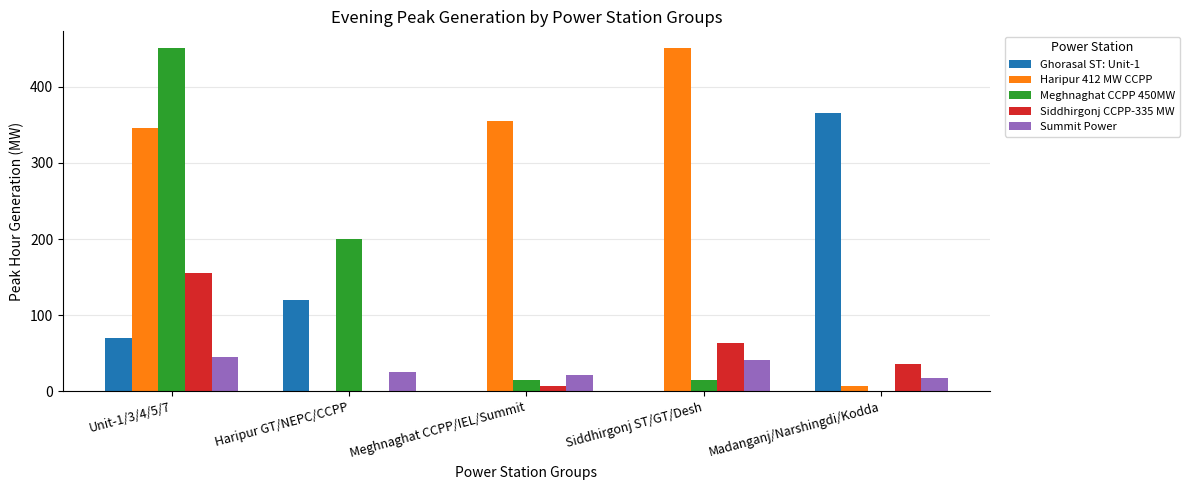

Reading left to right, transcribe all the data shown in this chart.

Ghorasal ST: Unit-1: Unit-1/3/4/5/7=70	Haripur GT/NEPC/CCPP=120	Meghnaghat CCPP/IEL/Summit=0	Siddhirgonj ST/GT/Desh=0	Madanganj/Narshingdi/Kodda=365
Haripur 412 MW CCPP: Unit-1/3/4/5/7=346	Haripur GT/NEPC/CCPP=0	Meghnaghat CCPP/IEL/Summit=355	Siddhirgonj ST/GT/Desh=450	Madanganj/Narshingdi/Kodda=7
Meghnaghat CCPP 450MW: Unit-1/3/4/5/7=450	Haripur GT/NEPC/CCPP=200	Meghnaghat CCPP/IEL/Summit=15	Siddhirgonj ST/GT/Desh=15	Madanganj/Narshingdi/Kodda=0
Siddhirgonj CCPP-335 MW: Unit-1/3/4/5/7=155	Haripur GT/NEPC/CCPP=0	Meghnaghat CCPP/IEL/Summit=7	Siddhirgonj ST/GT/Desh=64	Madanganj/Narshingdi/Kodda=36
Summit Power: Unit-1/3/4/5/7=45	Haripur GT/NEPC/CCPP=25	Meghnaghat CCPP/IEL/Summit=22	Siddhirgonj ST/GT/Desh=41	Madanganj/Narshingdi/Kodda=18